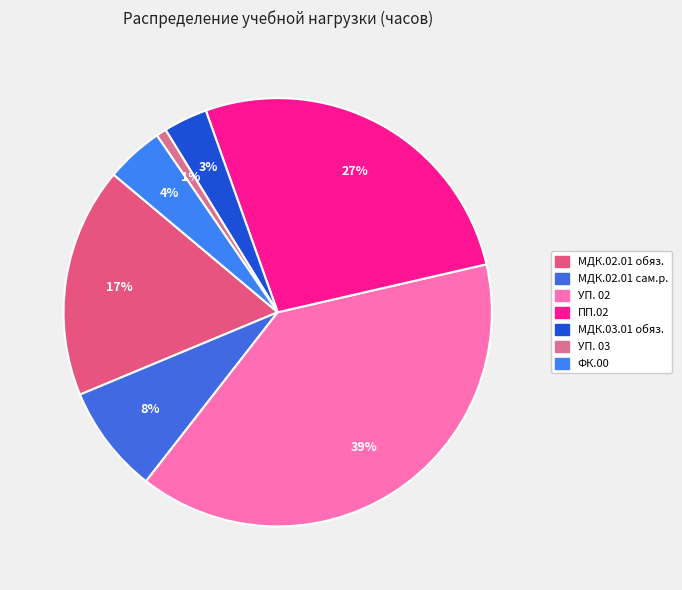

Count the number of slices in the pie.

7